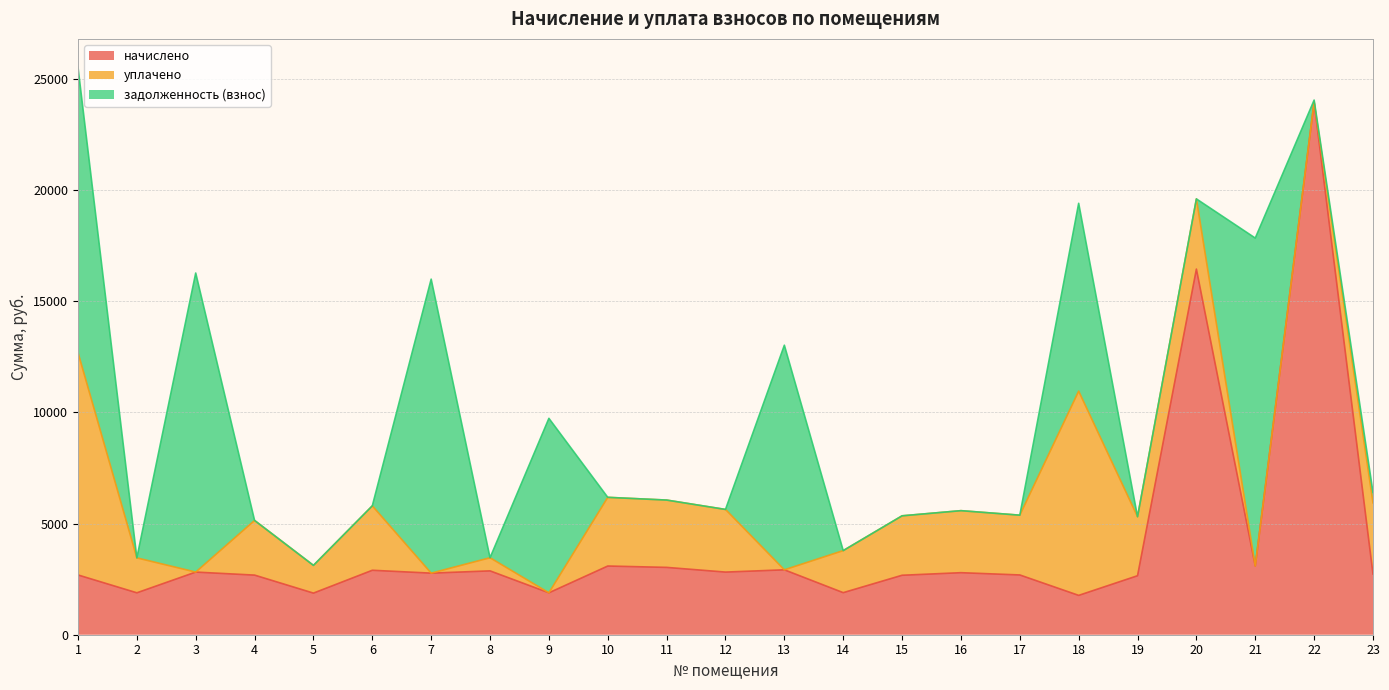

After their last crossing, which series has the higher values: задолженность (взнос) or начислено?

начислено